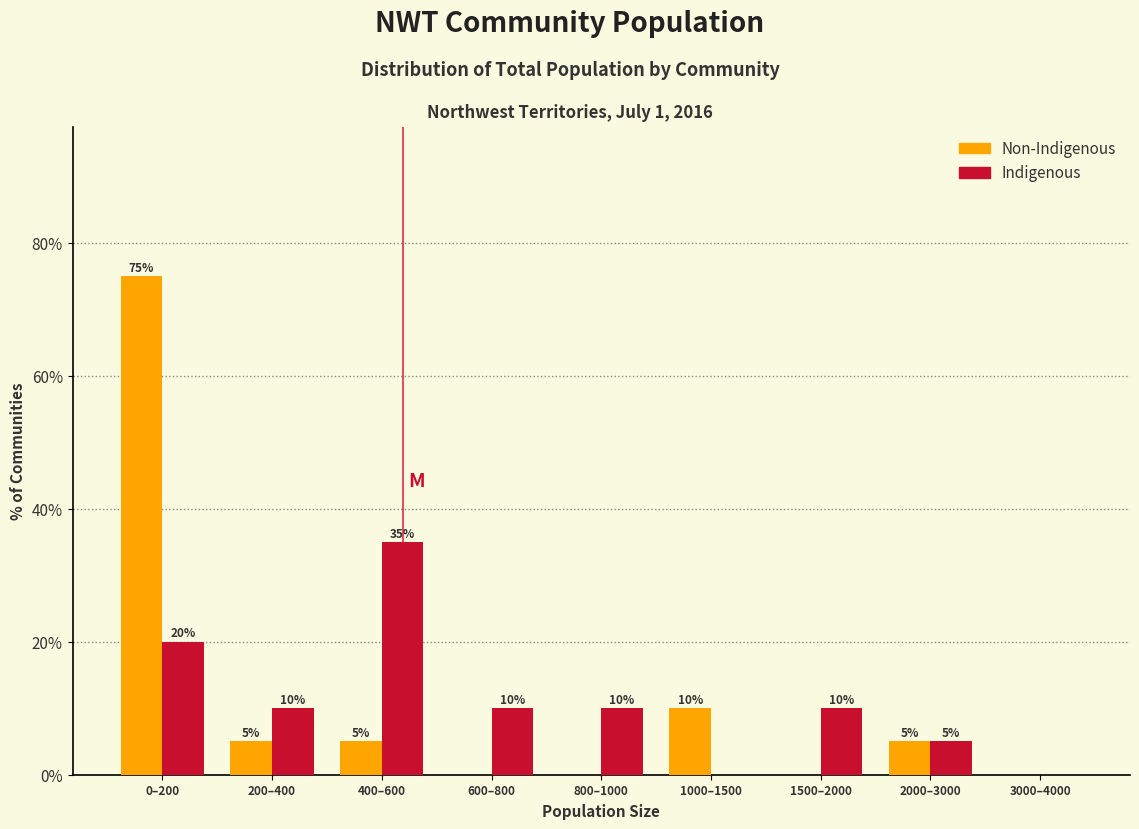

Reading right to left, extract all data points from this chart.

Non-Indigenous: 3000–4000=0	2000–3000=5	1500–2000=0	1000–1500=10	800–1000=0	600–800=0	400–600=5	200–400=5	0–200=75
Indigenous: 3000–4000=0	2000–3000=5	1500–2000=10	1000–1500=0	800–1000=10	600–800=10	400–600=35	200–400=10	0–200=20